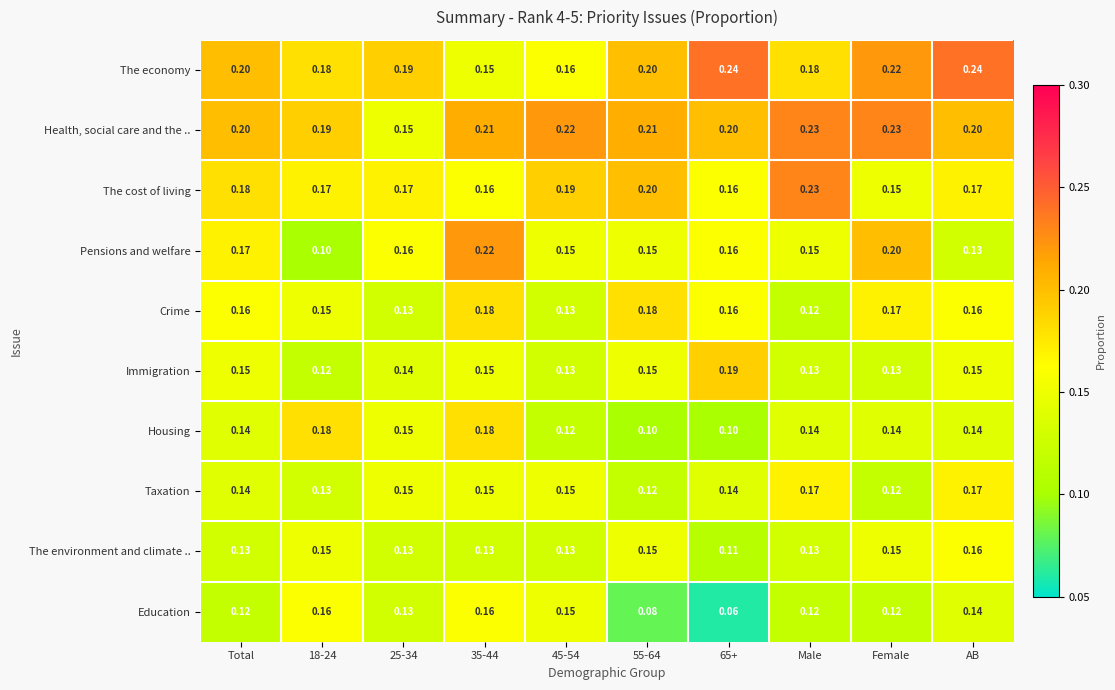

What is the greatest value displayed?

0.2